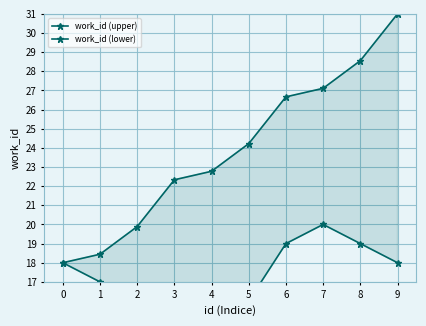

What are all the series names shown in the legend?

work_id (upper), work_id (lower)